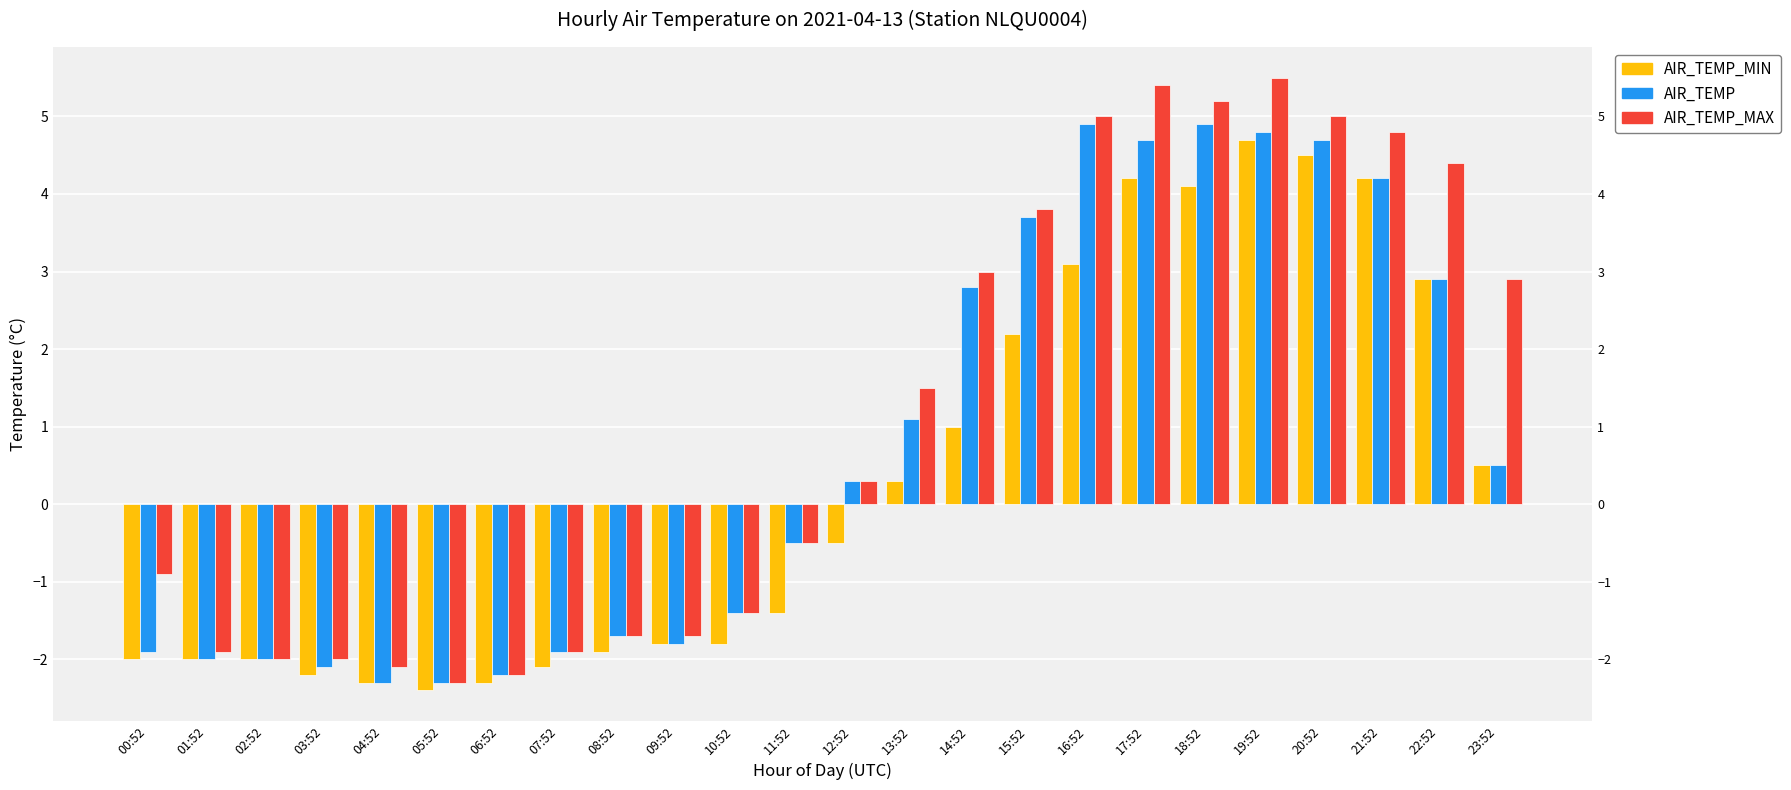

What are all the series names shown in the legend?

AIR_TEMP_MIN, AIR_TEMP, AIR_TEMP_MAX